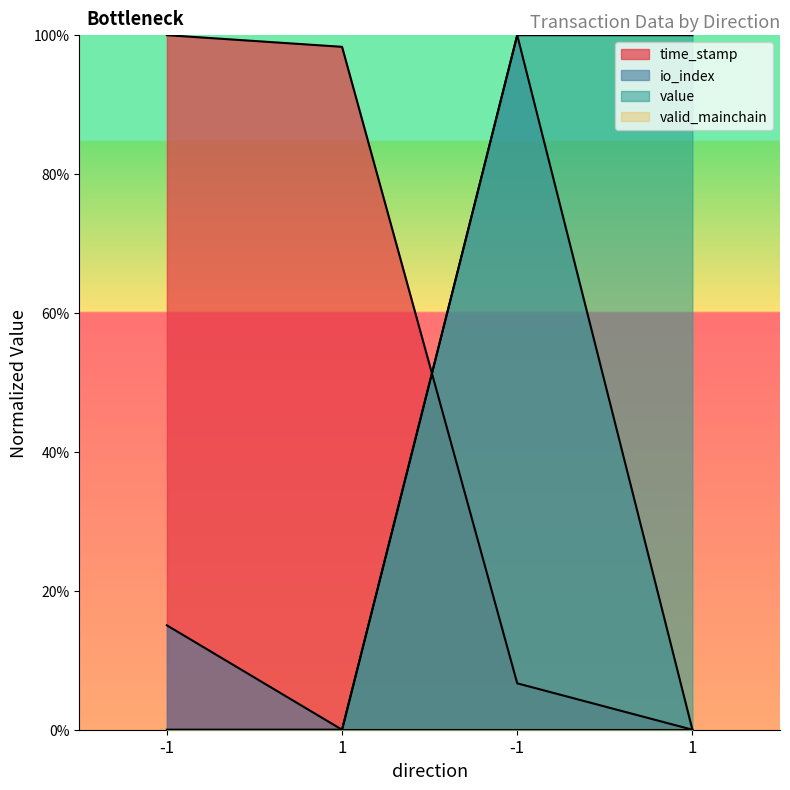

Does the chart have visible grid lines?

No